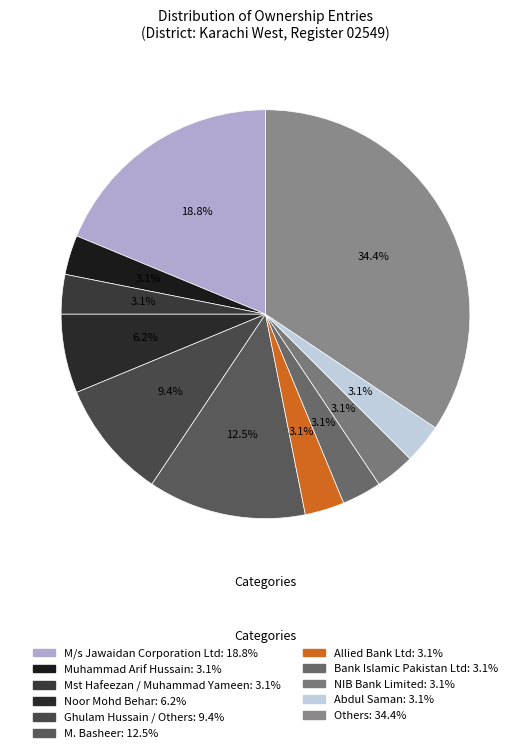

Combined, what portion of the pie is Mst Hafeezan / Muhammad Yameen and Ghulam Hussain / Others?

12.5%